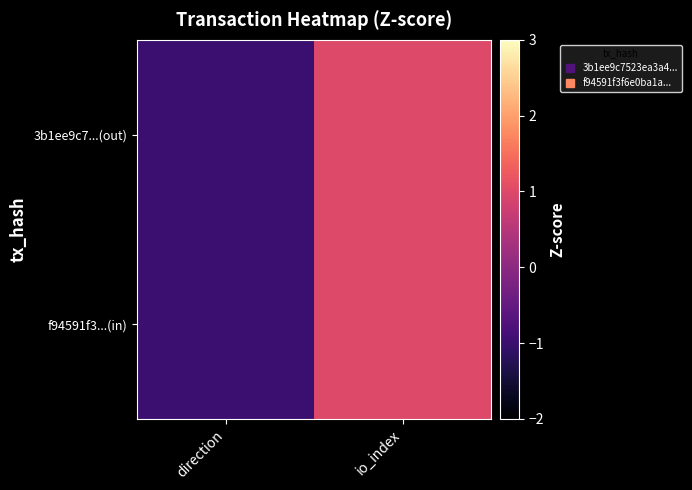

At which category is the sum across all series the highest?

io_index